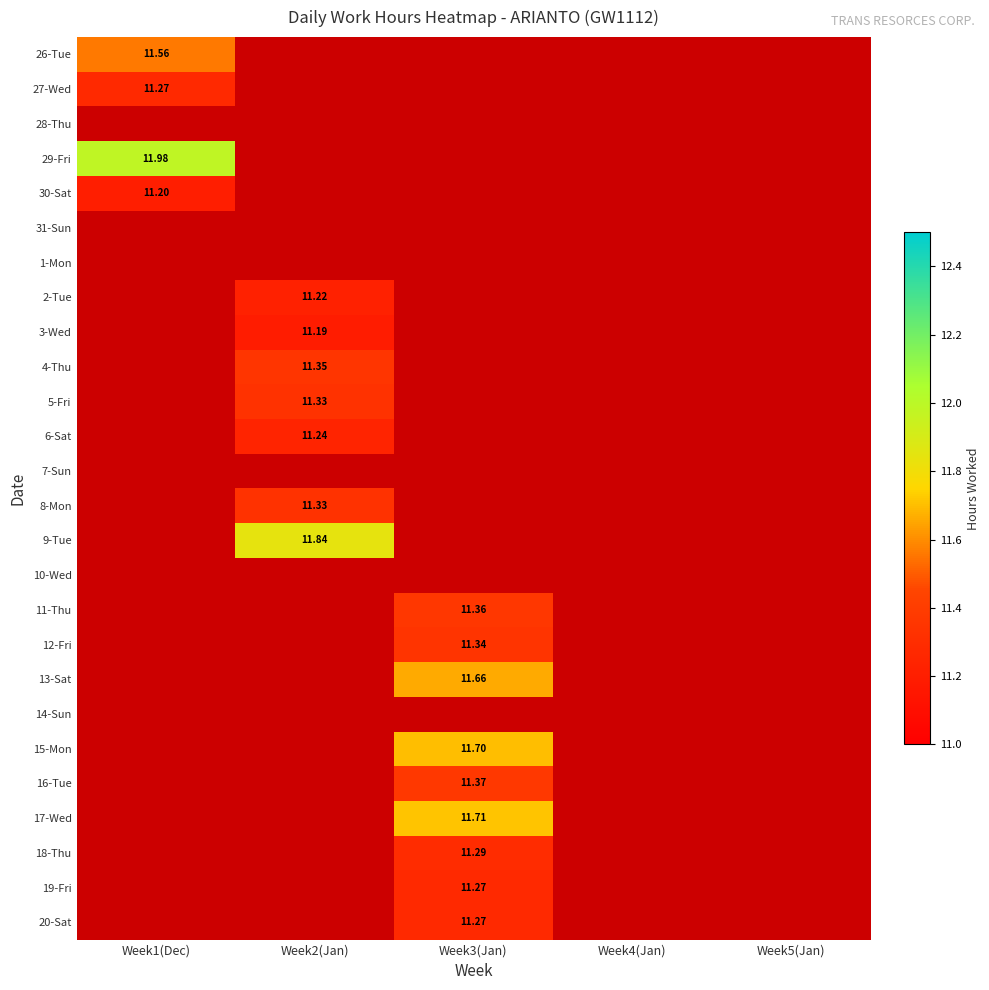

How many data points does each series have?

5